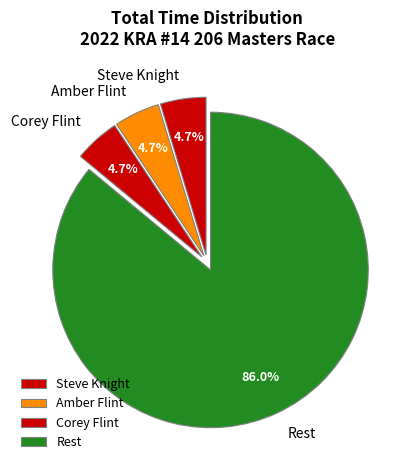

Count the number of slices in the pie.

4